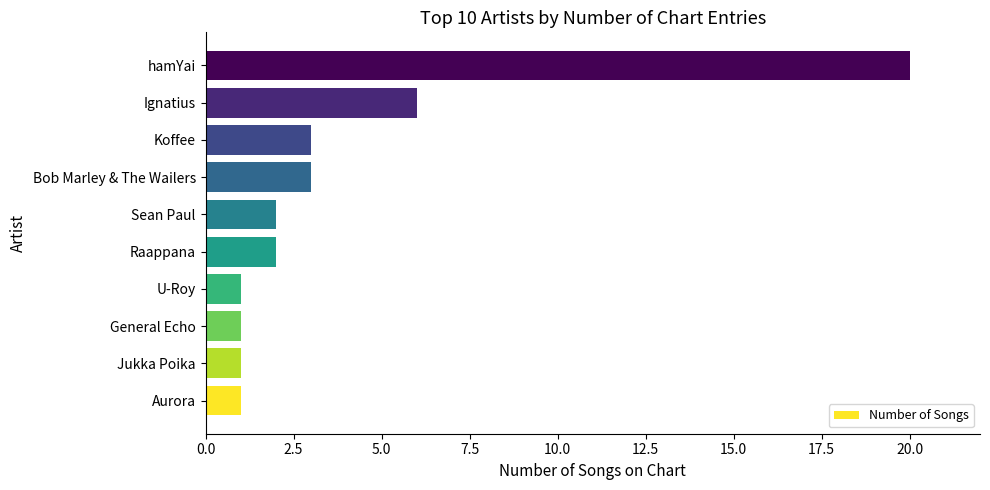

What is the greatest value displayed?

20